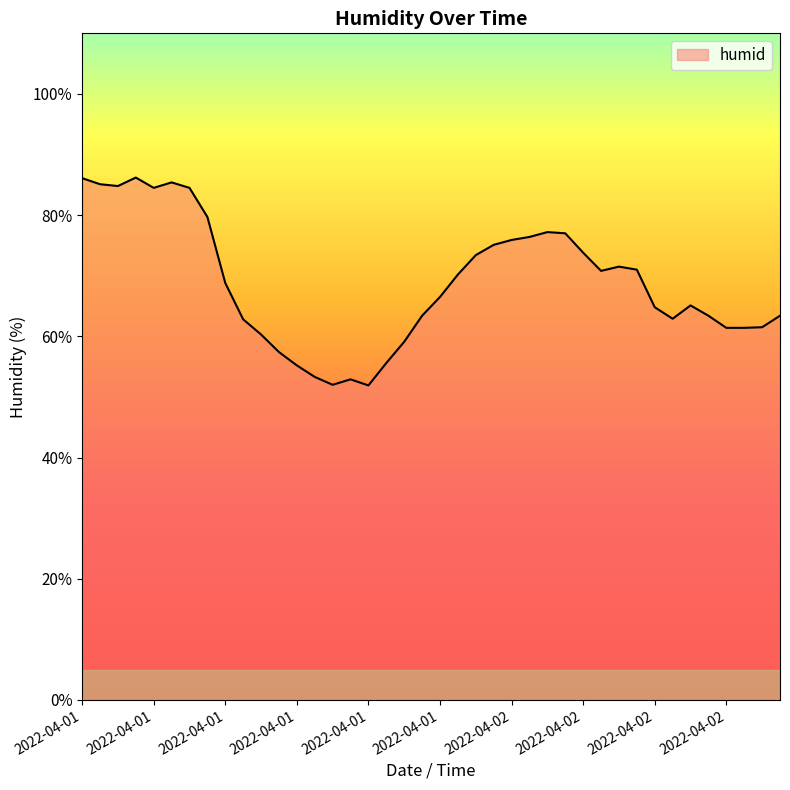

What is the maximum value shown in the chart?

86.2